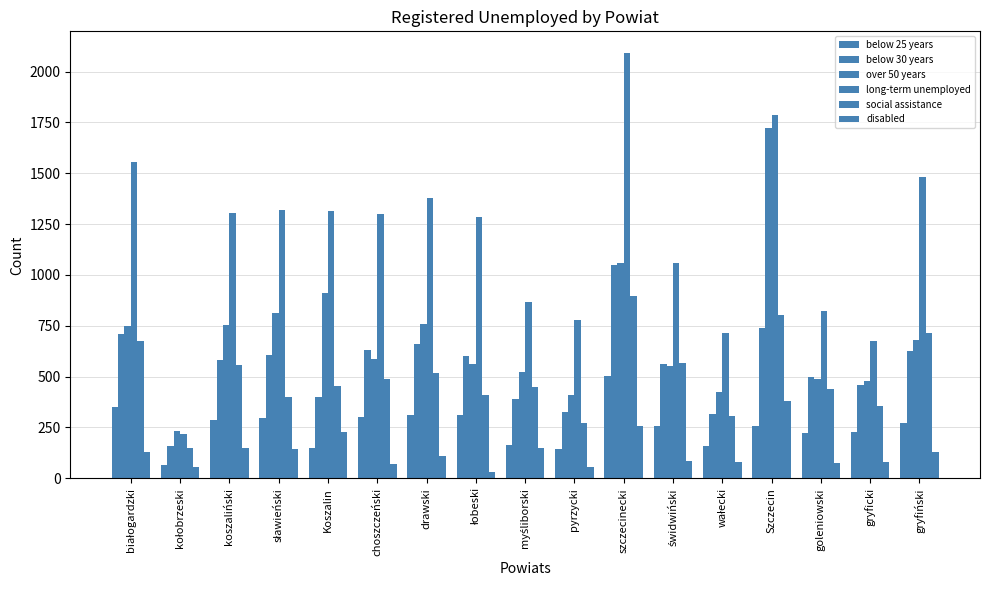

How many series are shown in this chart?

6